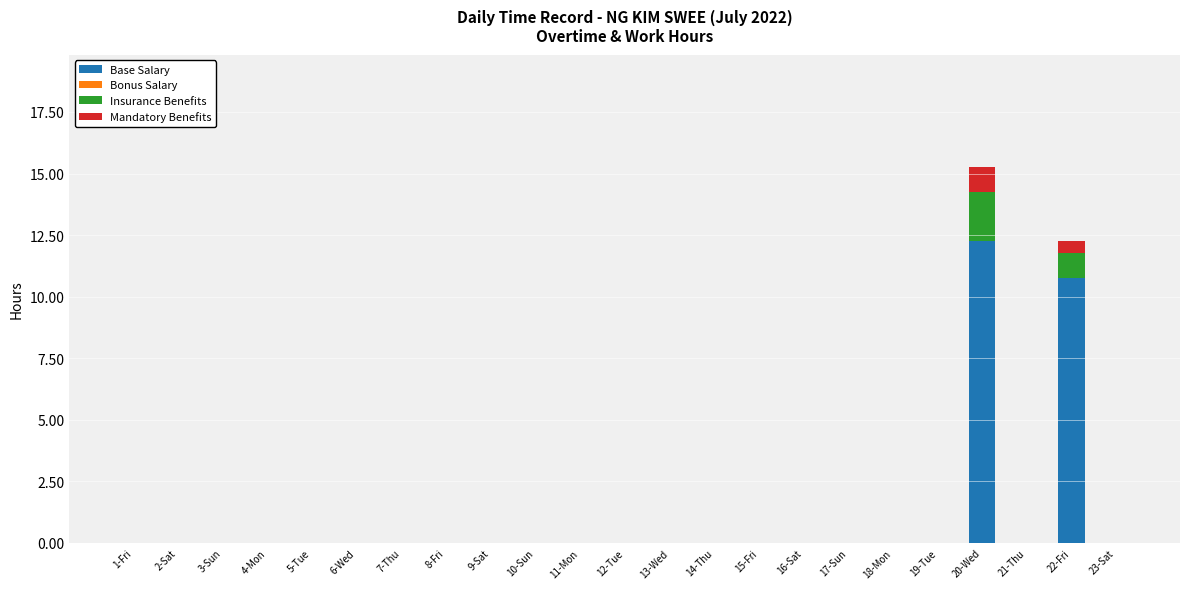

At which category is the sum across all series the highest?

20-Wed